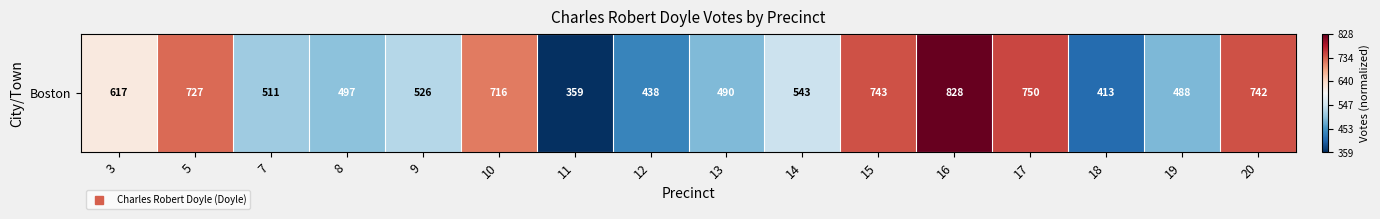

What is the difference between the values at 9 and 3?

0.2